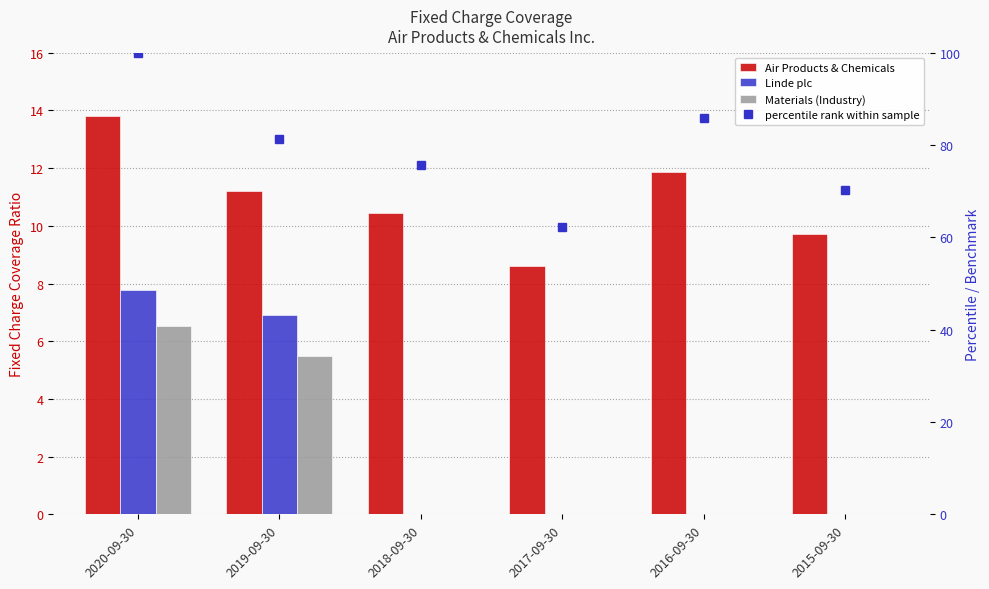

Are the bars grouped side by side (vs. stacked)?

Yes